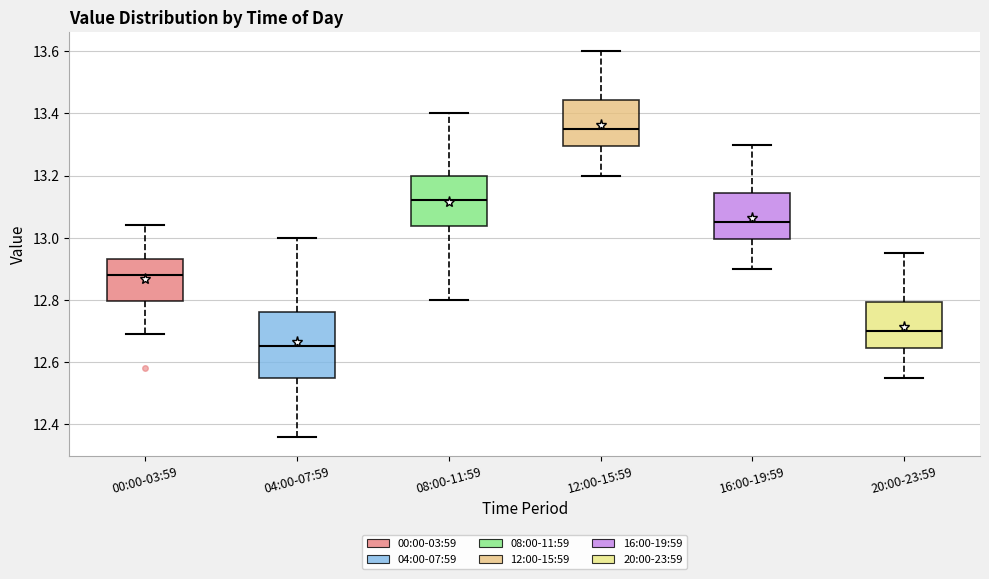

Reading left to right, read every box against the y-axis: the position of its median line, the range the box covers, and the ends of its whiskers. The values are not printed on the chart, so give them approximately, as read against the axis.

00:00-03:59: median 12.88, box 12.80 to 12.94, whiskers 12.70 to 13.04
04:00-07:59: median 12.66, box 12.56 to 12.76, whiskers 12.36 to 13.00
08:00-11:59: median 13.12, box 13.04 to 13.20, whiskers 12.80 to 13.40
12:00-15:59: median 13.36, box 13.30 to 13.44, whiskers 13.20 to 13.60
16:00-19:59: median 13.06, box 13.00 to 13.14, whiskers 12.90 to 13.30
20:00-23:59: median 12.70, box 12.64 to 12.80, whiskers 12.56 to 12.96